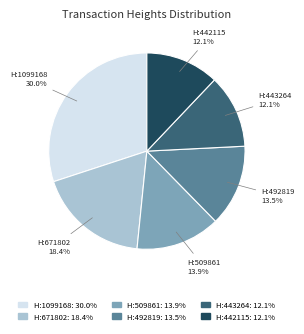

Is there any slice that represents more than half of the pie?

No